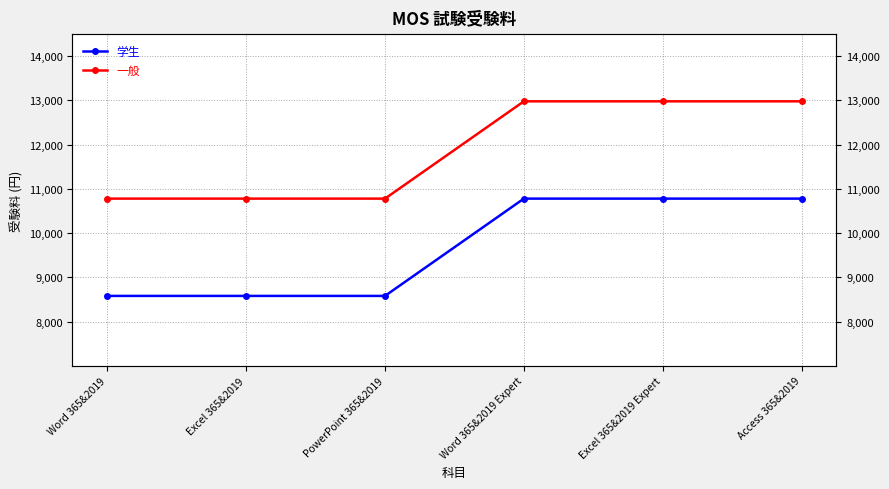

True or false: 学生 and 一般 intersect in this chart.

False